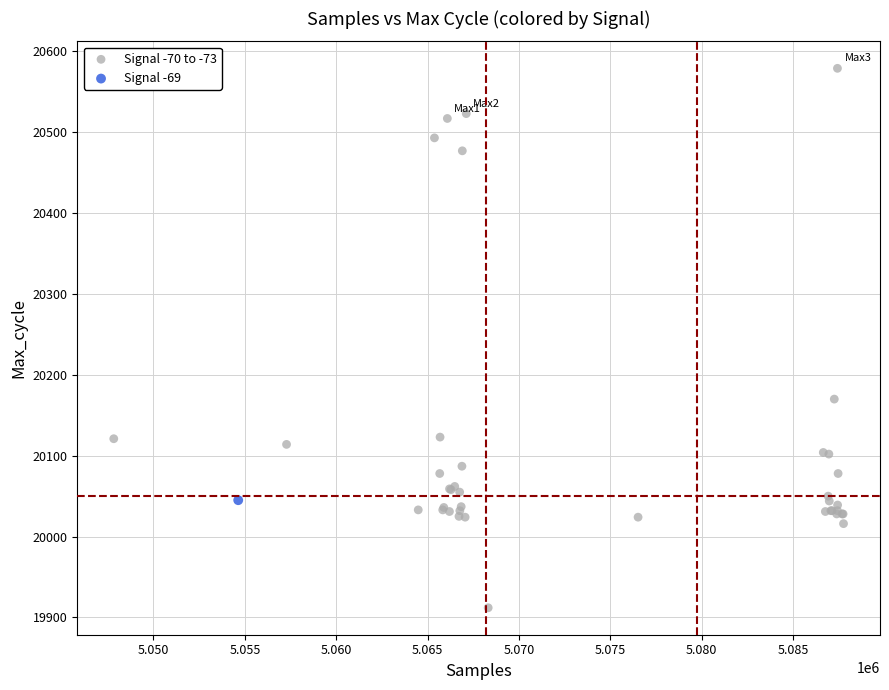

What are all the series names shown in the legend?

Signal -70 to -73, Signal -69